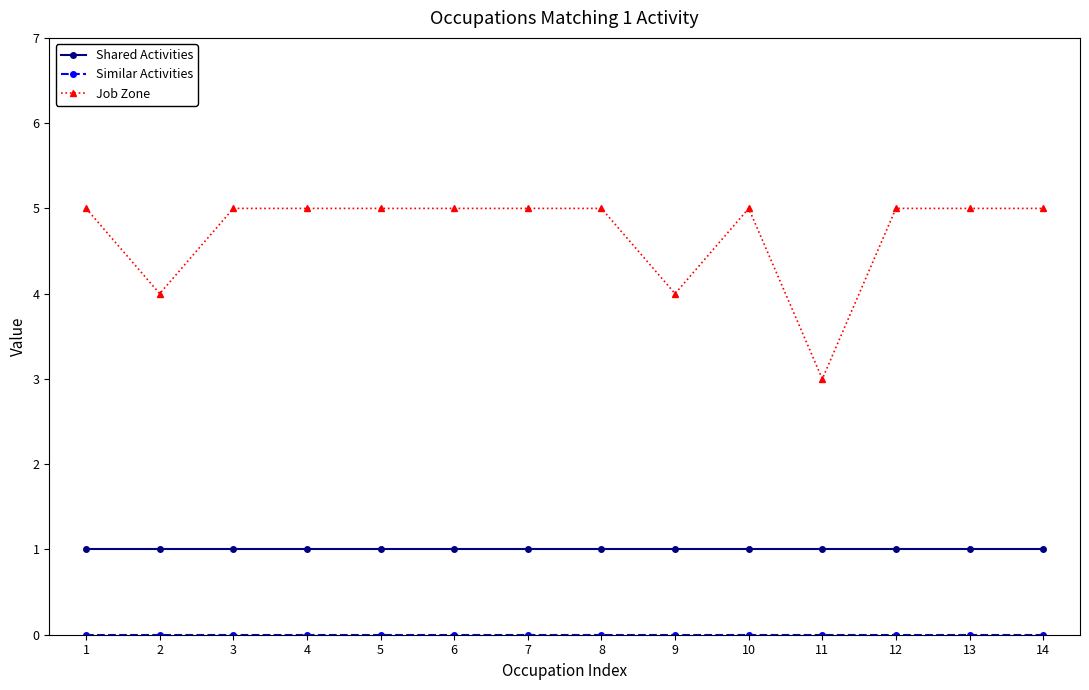

At which category does Job Zone reach its first local valley?

2